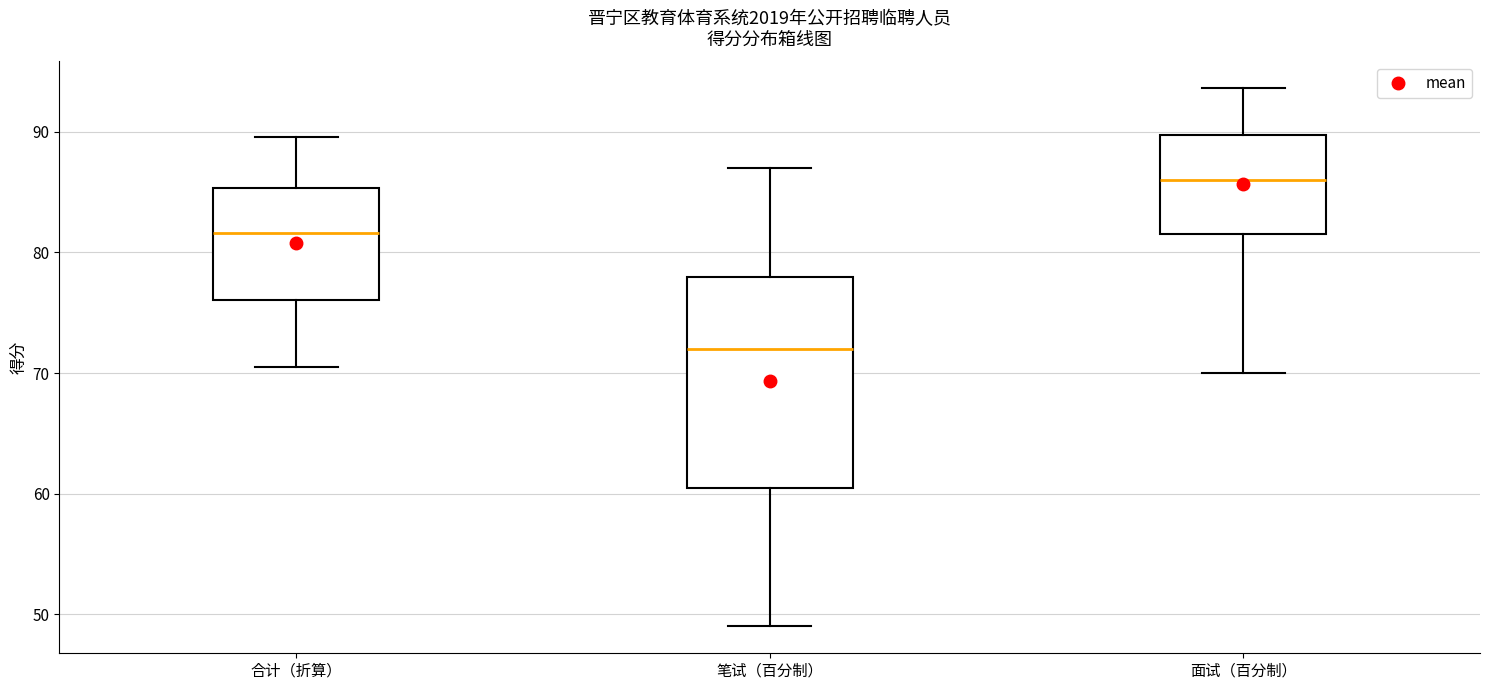

Reading left to right, read every box against the y-axis: the position of its median line, the range the box covers, and the ends of its whiskers. The values are not printed on the chart, so give them approximately, as read against the axis.

合计（折算）: median 82, box 76 to 85, whiskers 71 to 90
笔试（百分制）: median 72, box 61 to 78, whiskers 49 to 87
面试（百分制）: median 86, box 82 to 90, whiskers 70 to 94